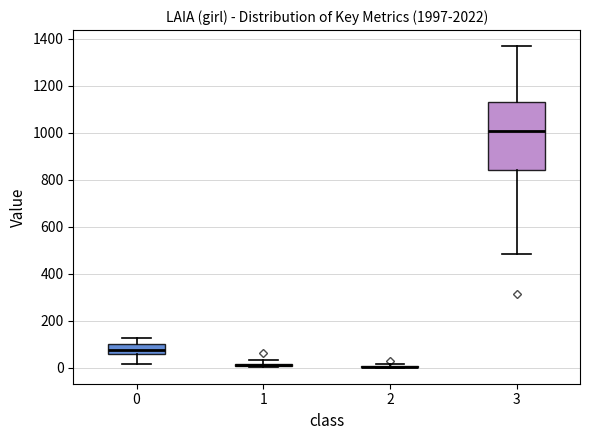

Where is the upper edge of the box at x = 3 on the y-axis? The values are not printed on the chart, so give them approximately, as read against the axis.

1140